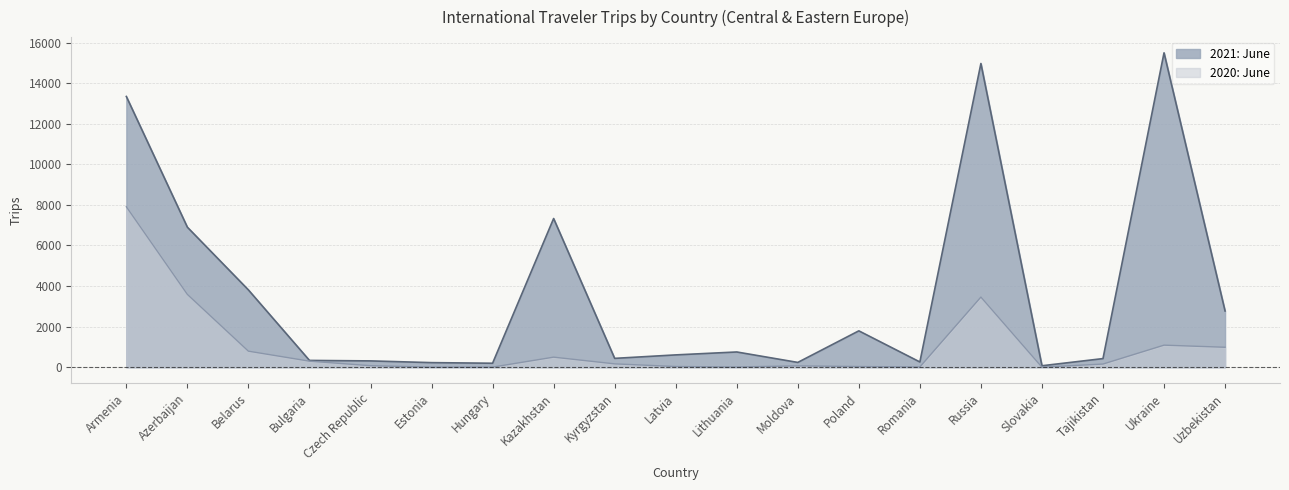

What is the spread (max minus min) of values at Azerbaijan?

3310